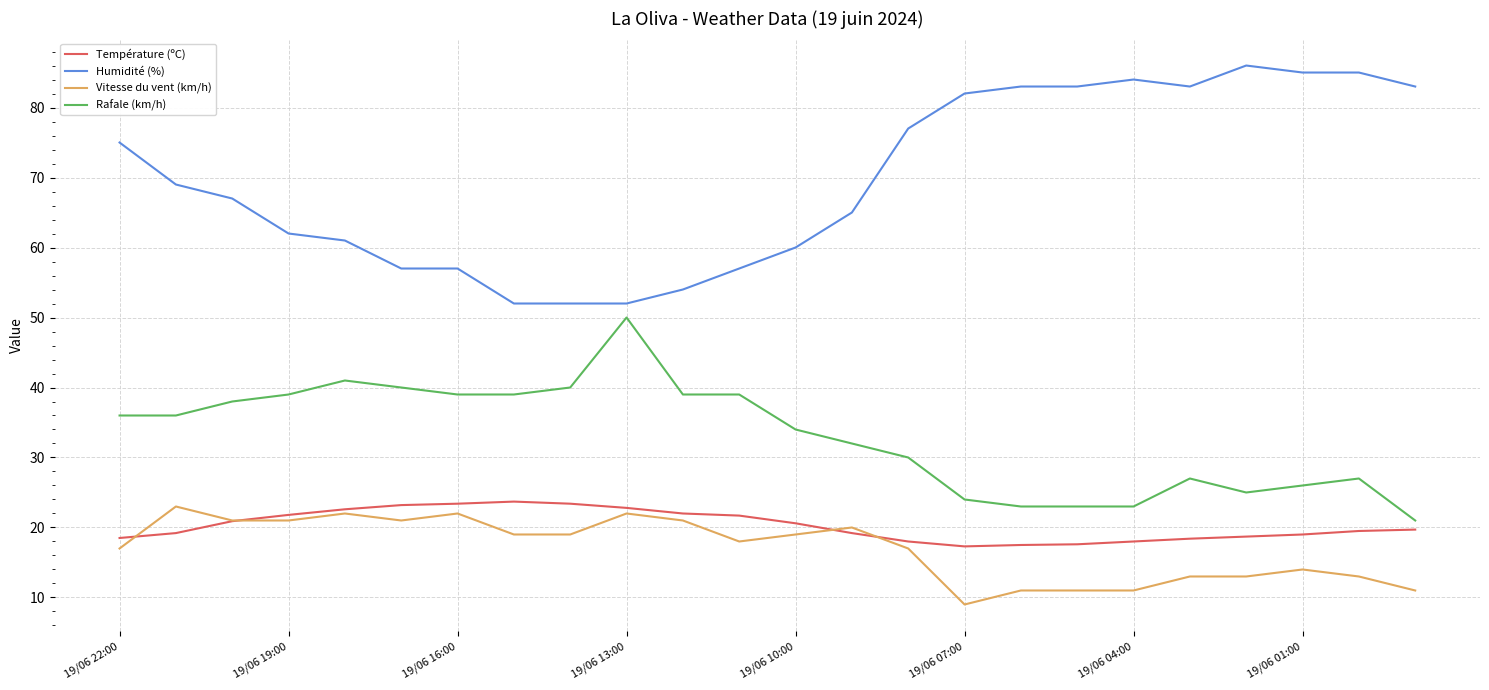

What is the difference between the second highest and second lowest values in the Température (ºC) series?

5.9